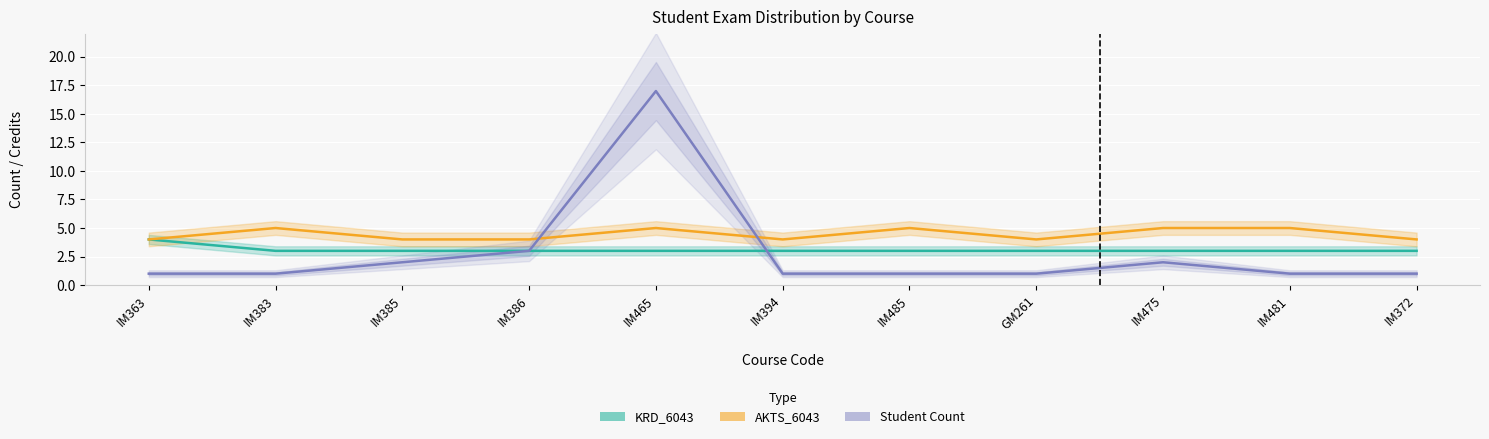

What is the label of the 11th point from the right?

IM363